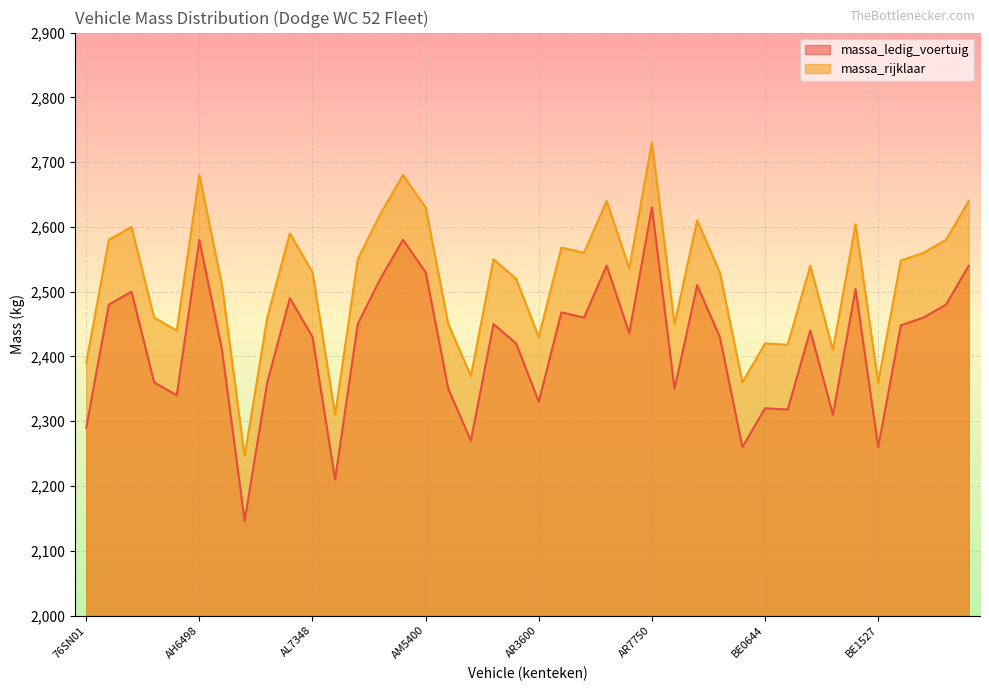

Where is the first local minimum for massa_ledig_voertuig?

AH6019